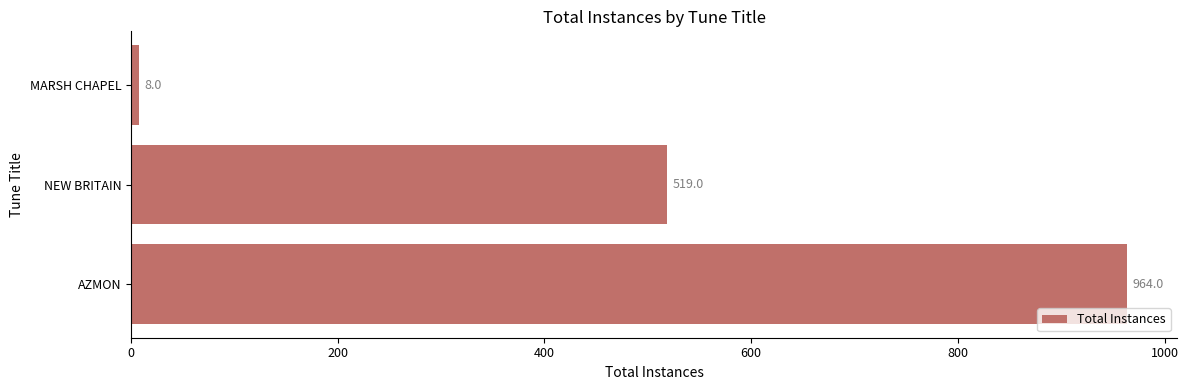

How many categories are shown in the chart?

3